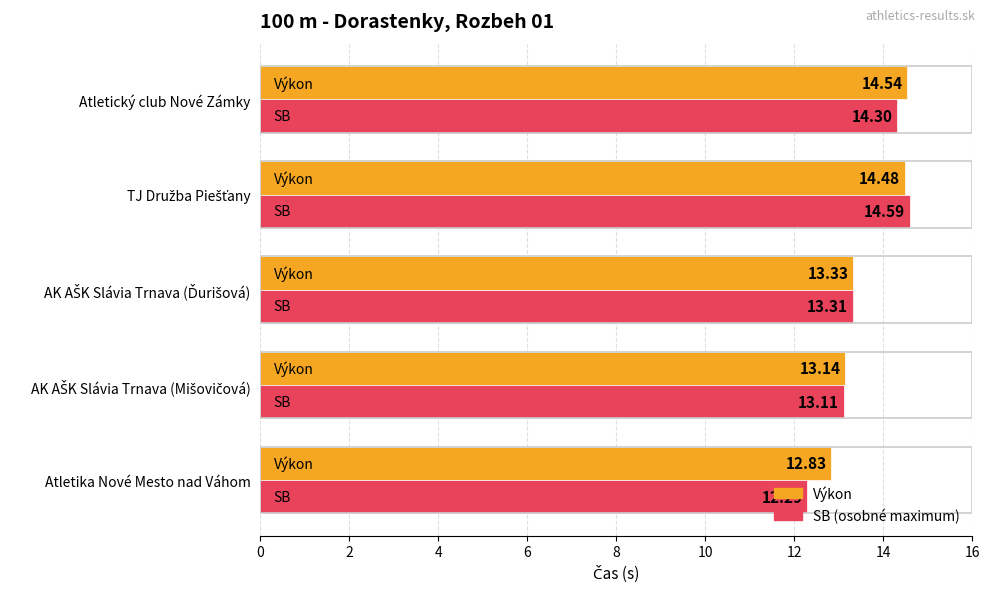

What is the total value across all series at Atletický club Nové Zámky?

28.8